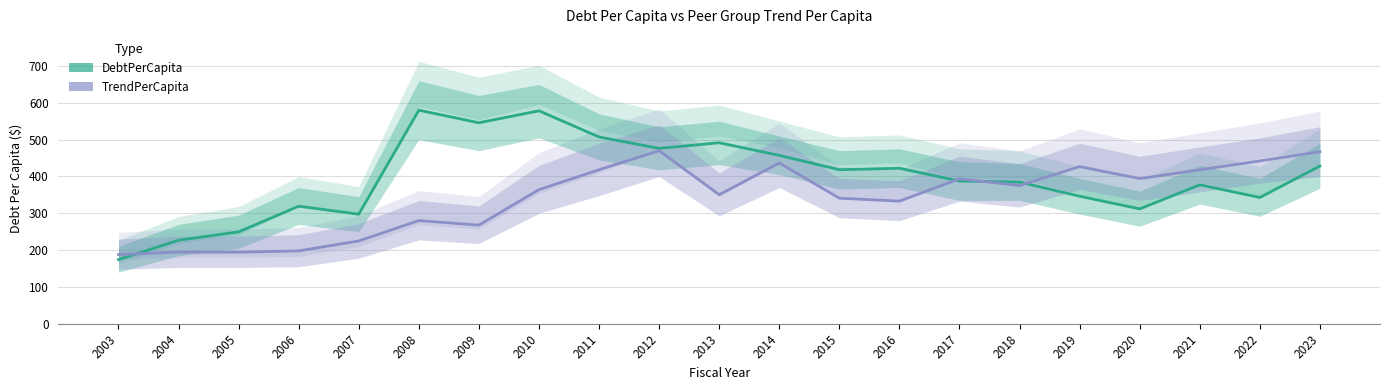

At which category does TrendPerCapita reach its first local peak?

2004